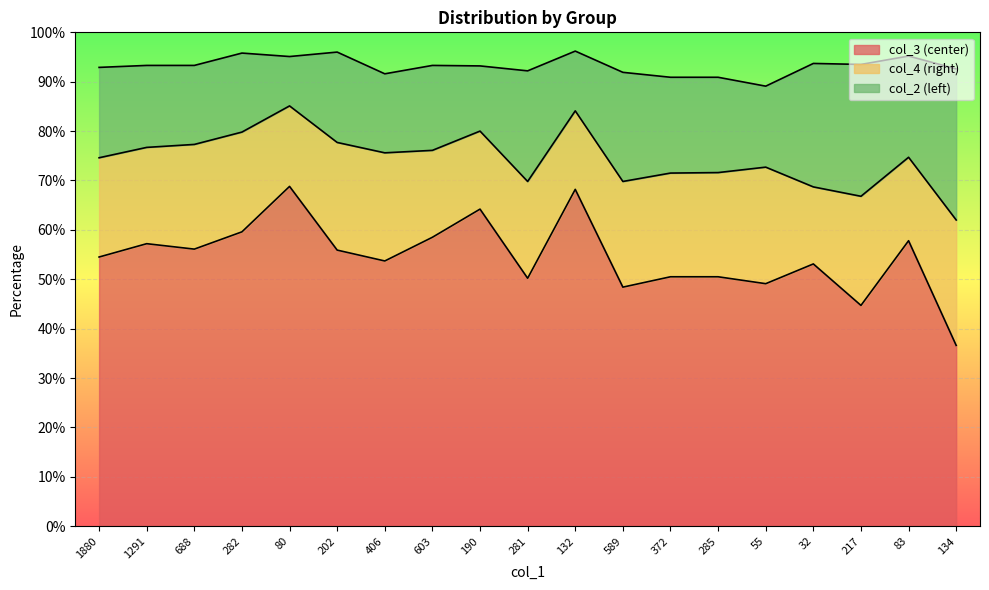

Which series has the largest total across all categories?

col_3